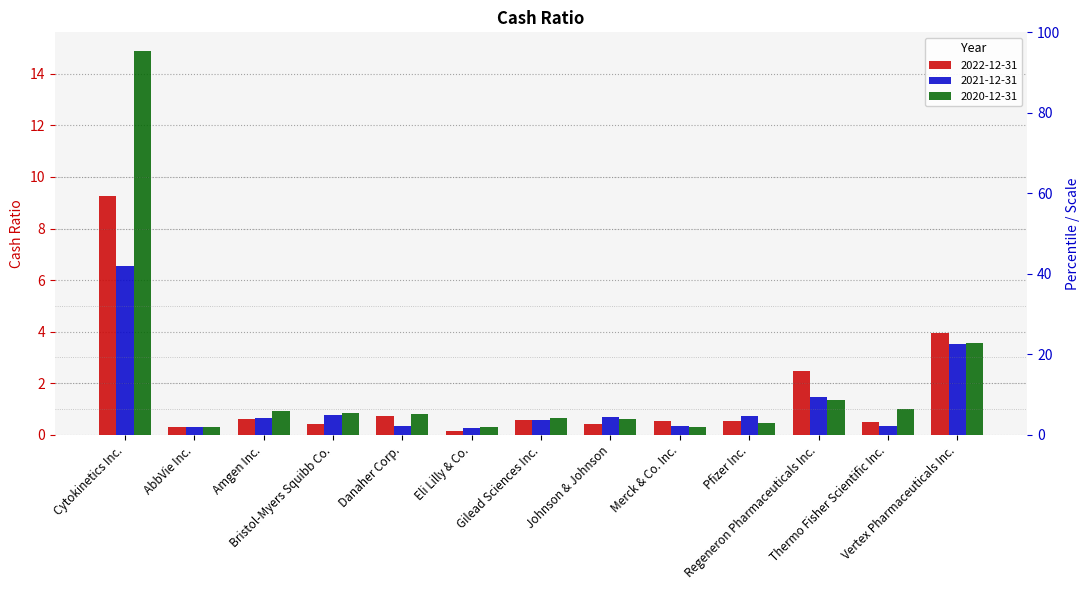

Rank the categories by 2021-12-31 value from lowest to highest.

Eli Lilly & Co., AbbVie Inc., Danaher Corp., Thermo Fisher Scientific Inc., Merck & Co. Inc., Gilead Sciences Inc., Amgen Inc., Johnson & Johnson, Pfizer Inc., Bristol-Myers Squibb Co., Regeneron Pharmaceuticals Inc., Vertex Pharmaceuticals Inc., Cytokinetics Inc.